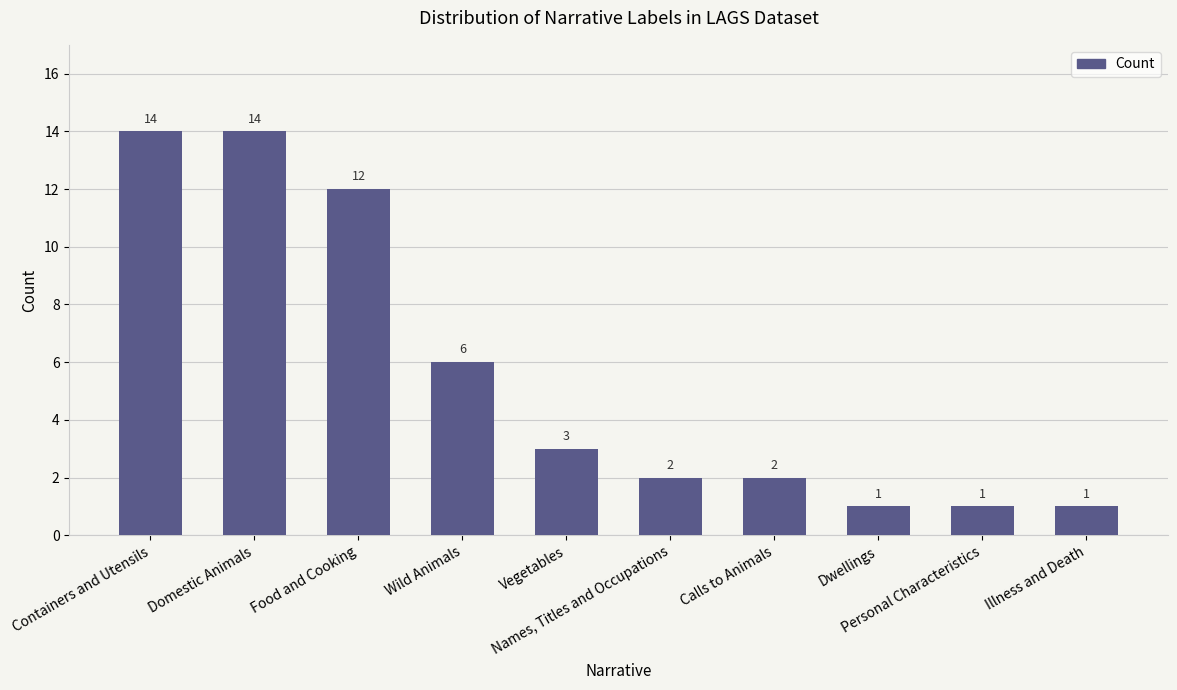

Reading left to right, transcribe all the data shown in this chart.

Containers and Utensils=14	Domestic Animals=14	Food and Cooking=12	Wild Animals=6	Vegetables=3	Names, Titles and Occupations=2	Calls to Animals=2	Dwellings=1	Personal Characteristics=1	Illness and Death=1